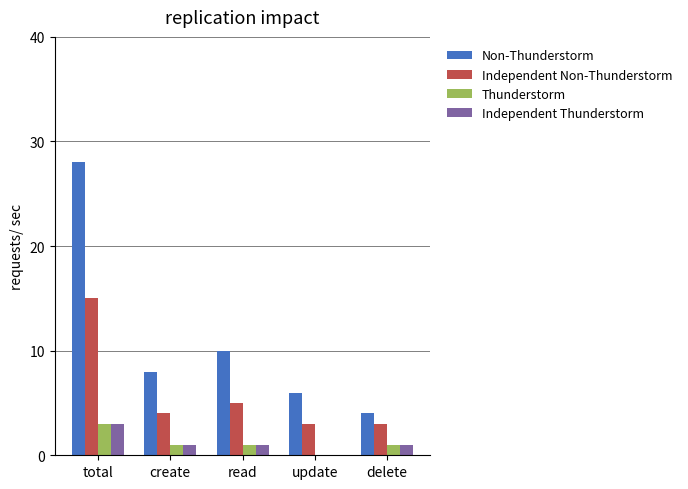

Reading left to right, list all the values displayed in this chart.

Non-Thunderstorm: total=28	create=8	read=10	update=6	delete=4
Independent Non-Thunderstorm: total=15	create=4	read=5	update=3	delete=3
Thunderstorm: total=3	create=1	read=1	update=0	delete=1
Independent Thunderstorm: total=3	create=1	read=1	update=0	delete=1